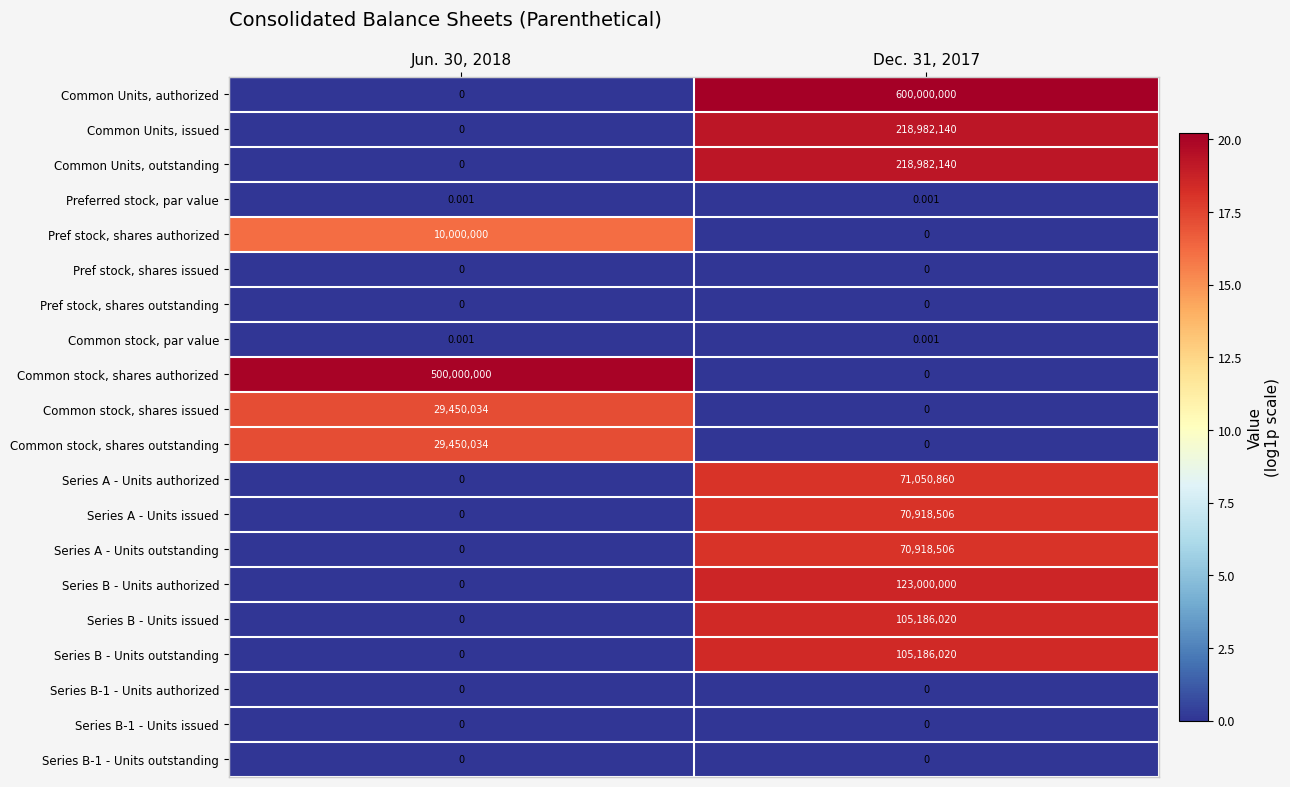

Is the value of Common Units, authorized at Jun. 30, 2018 greater than the value of Series A - Units outstanding at Dec. 31, 2017?

No